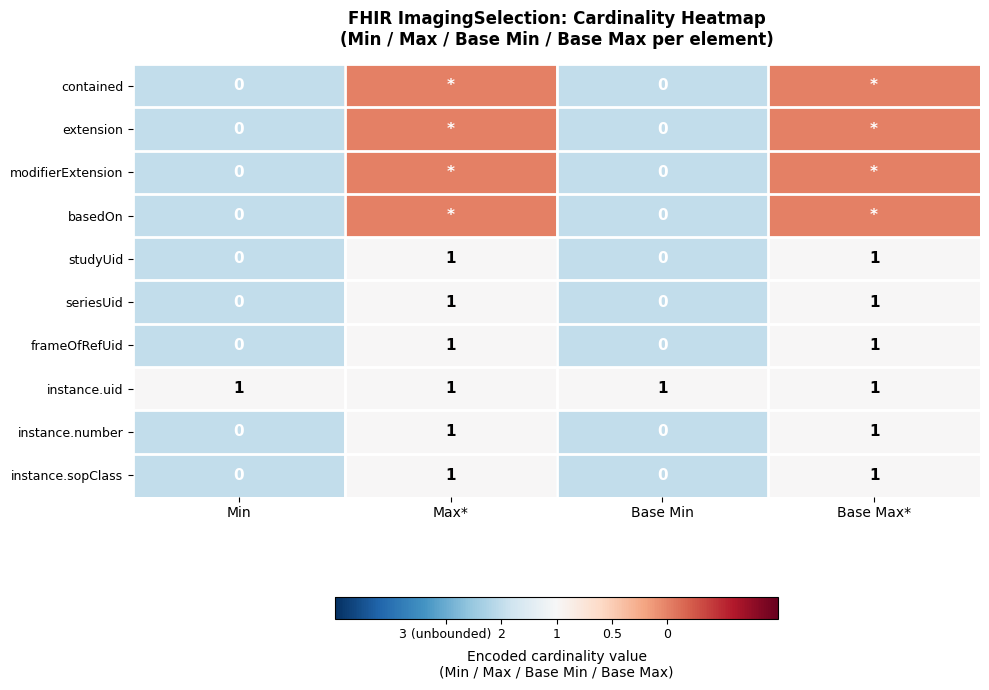

How many values in frameOfRefUid are above zero?

2